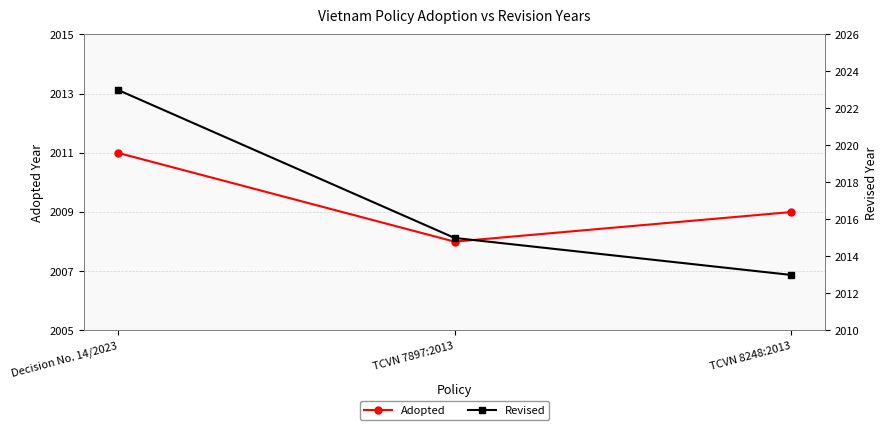

How many lines are shown in the chart?

2